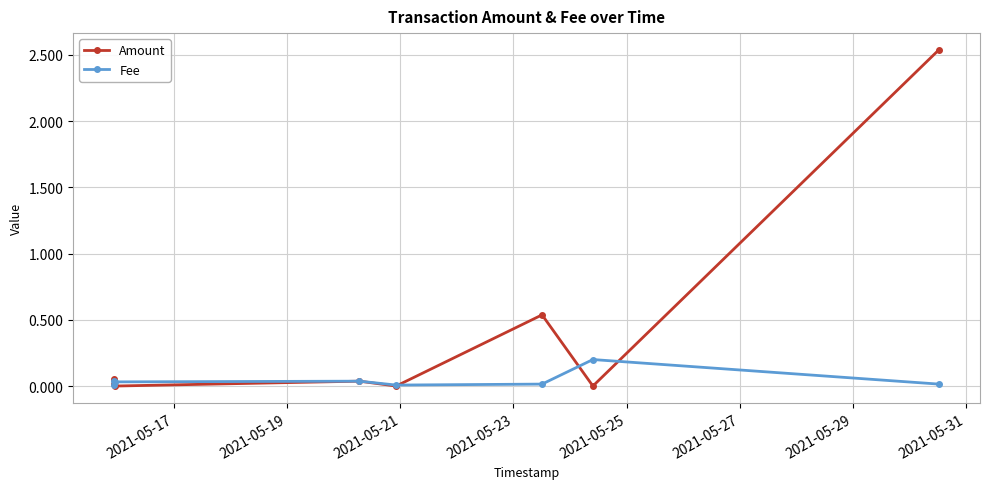

Which series changed the most between 2021-05-21 and 2021-05-25?

Fee